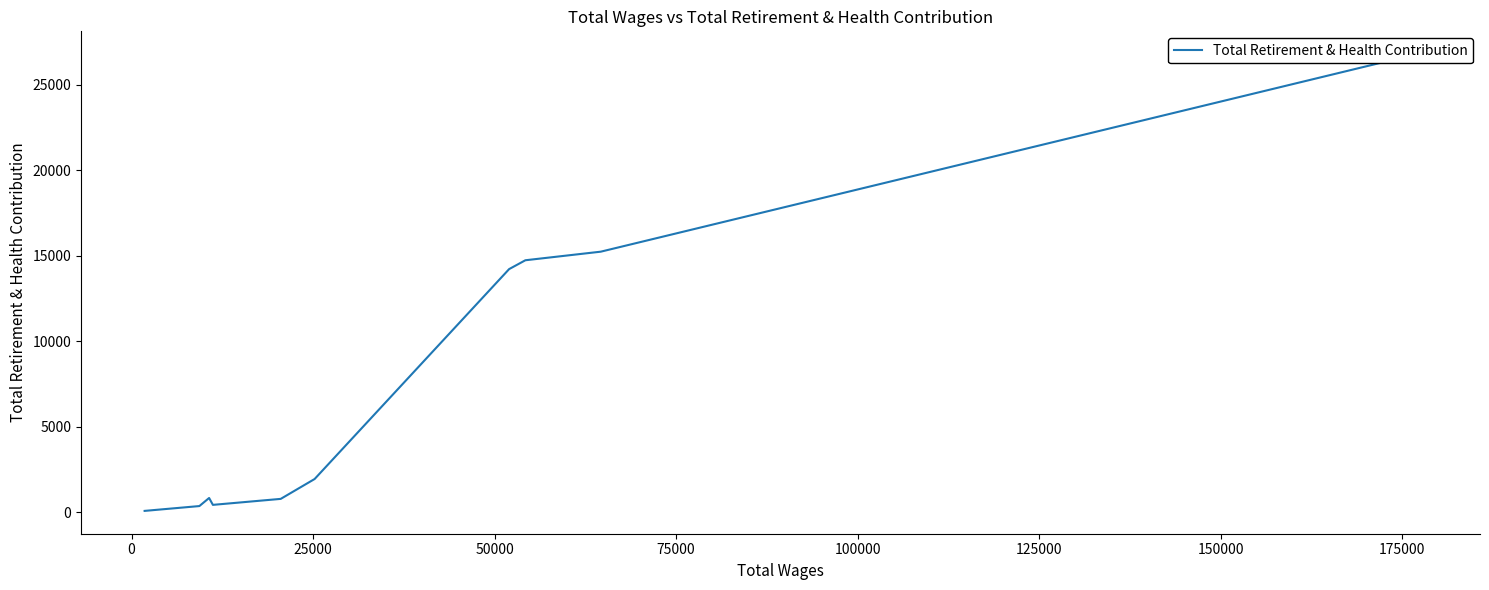

The chart shows a value of 342 at 22. True or false?

False